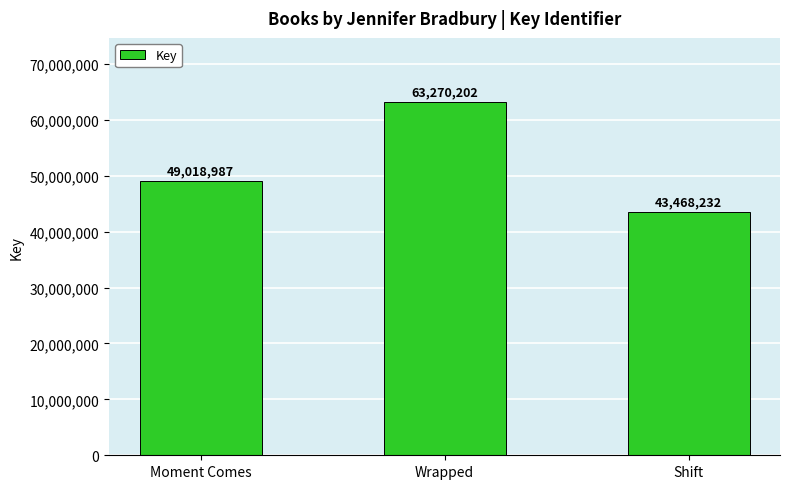

At which label is the value closest to 53369217?

Moment Comes